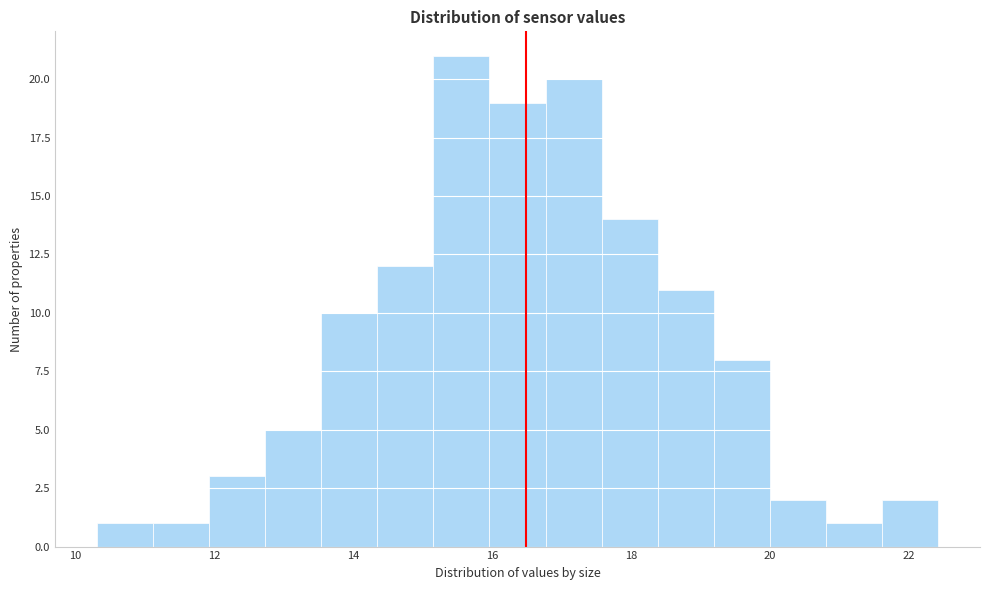

Over which range of the x-axis is the bar tallest?

15.2 to 16.0